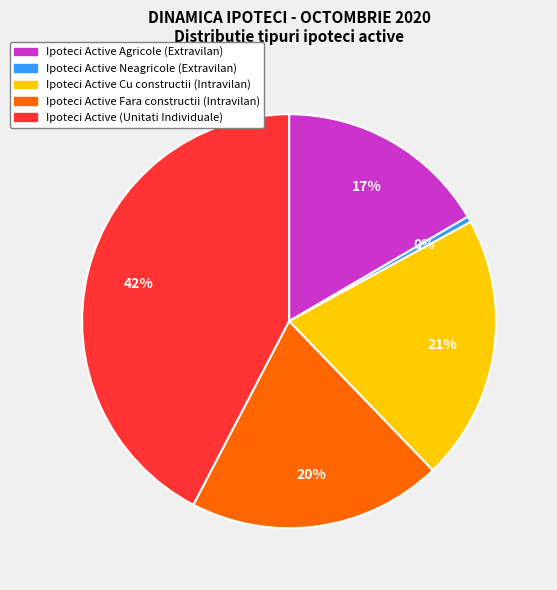

To the nearest percent, what is the difference between the largest and smallest slice percentages?

42%